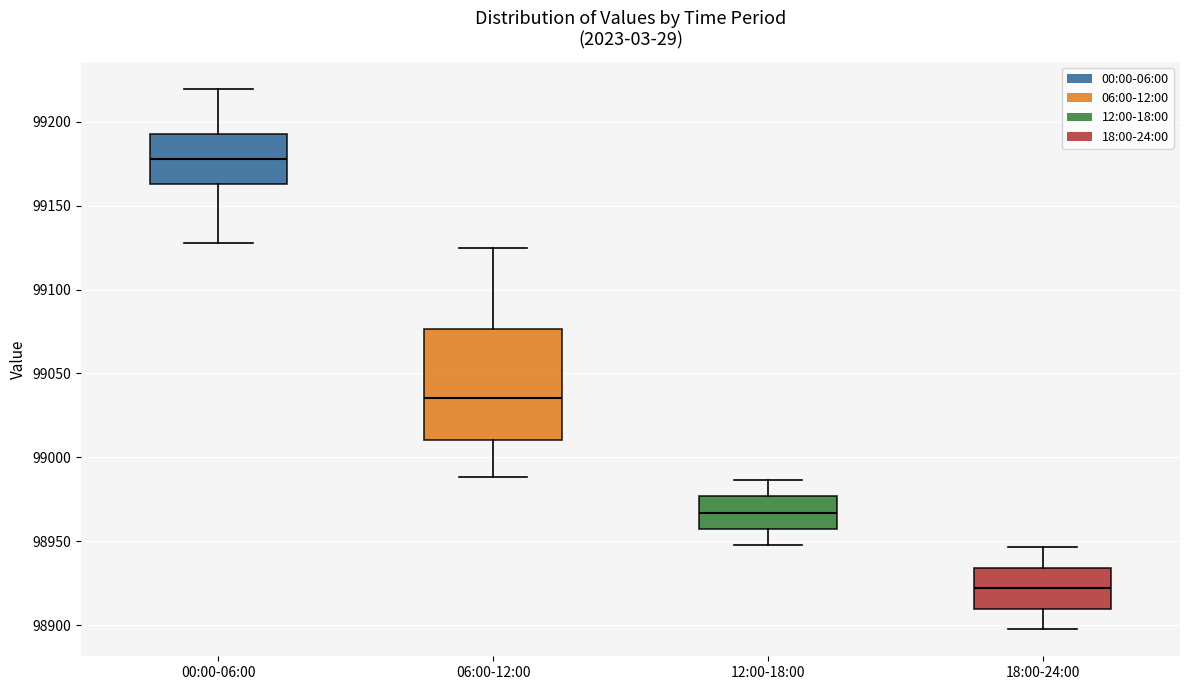

Reading left to right, transcribe this box plot: for each box, give where its median line is, the range the box spans, and where its two whiskers end, as read against the y-axis. The values are not printed on the chart, so give them approximately, as read against the axis.

00:00-06:00: median 99180, box 99165 to 99195, whiskers 99125 to 99220
06:00-12:00: median 99035, box 99010 to 99075, whiskers 98990 to 99125
12:00-18:00: median 98965, box 98955 to 98975, whiskers 98950 to 98985
18:00-24:00: median 98920, box 98910 to 98935, whiskers 98900 to 98945